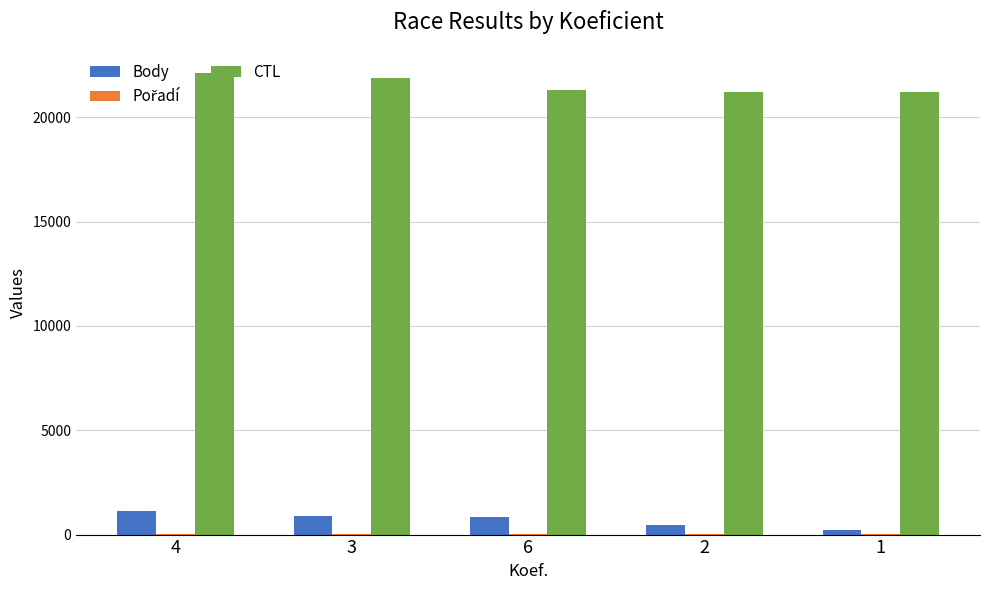

What is the sum of all CTL values?

107779